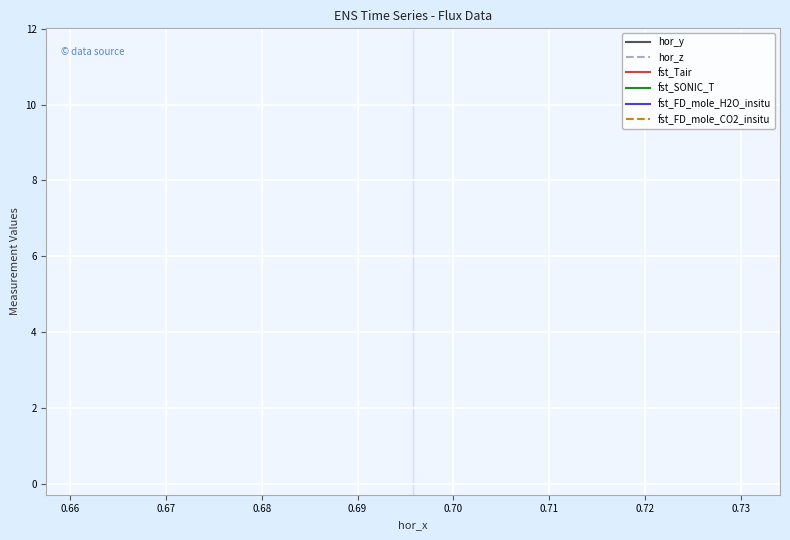

Is this an area chart (filled region under the line)?

No